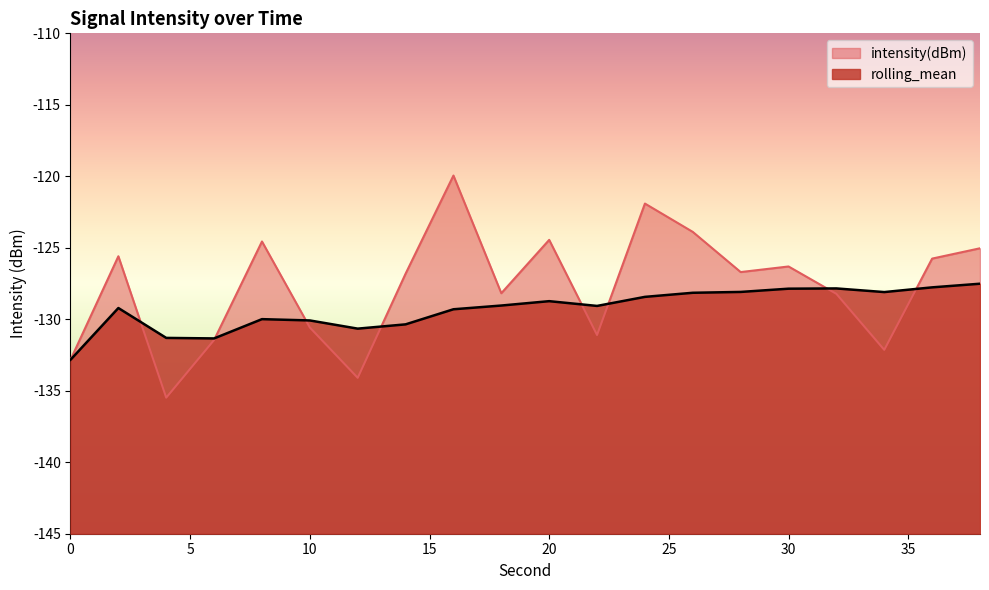

Where does the rolling_mean series first go above -129?

20